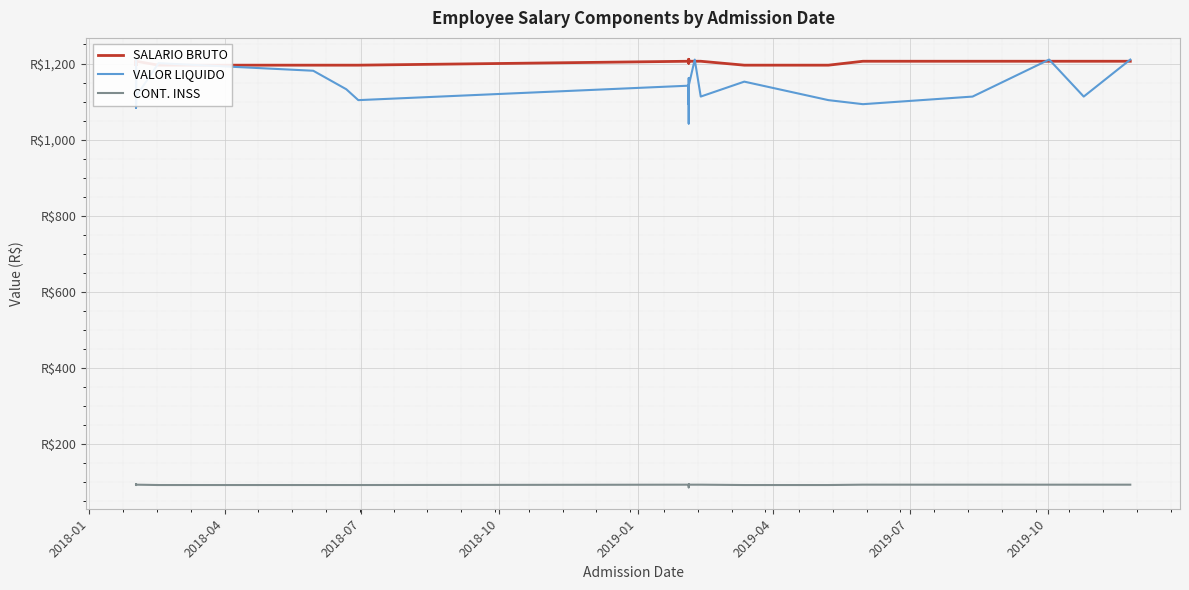

Is this an area chart (filled region under the line)?

No